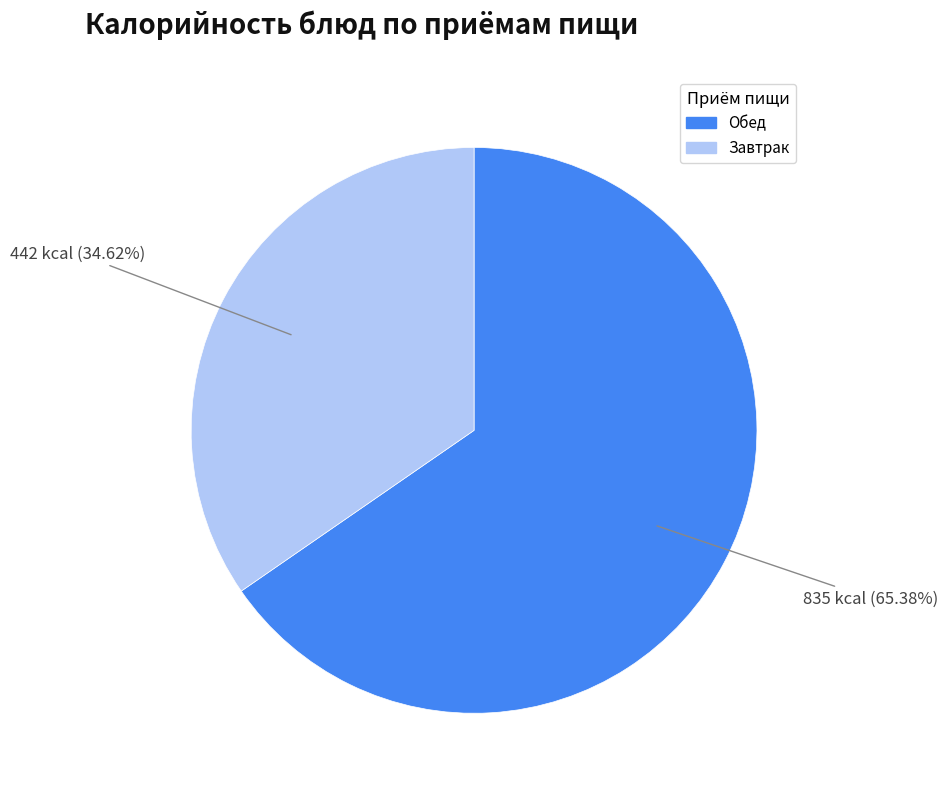

Count the number of slices in the pie.

2